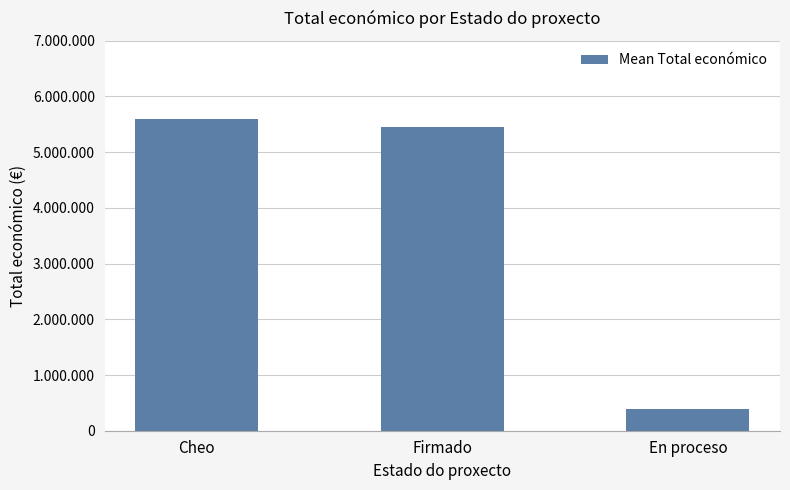

Does the chart contain any negative values?

No